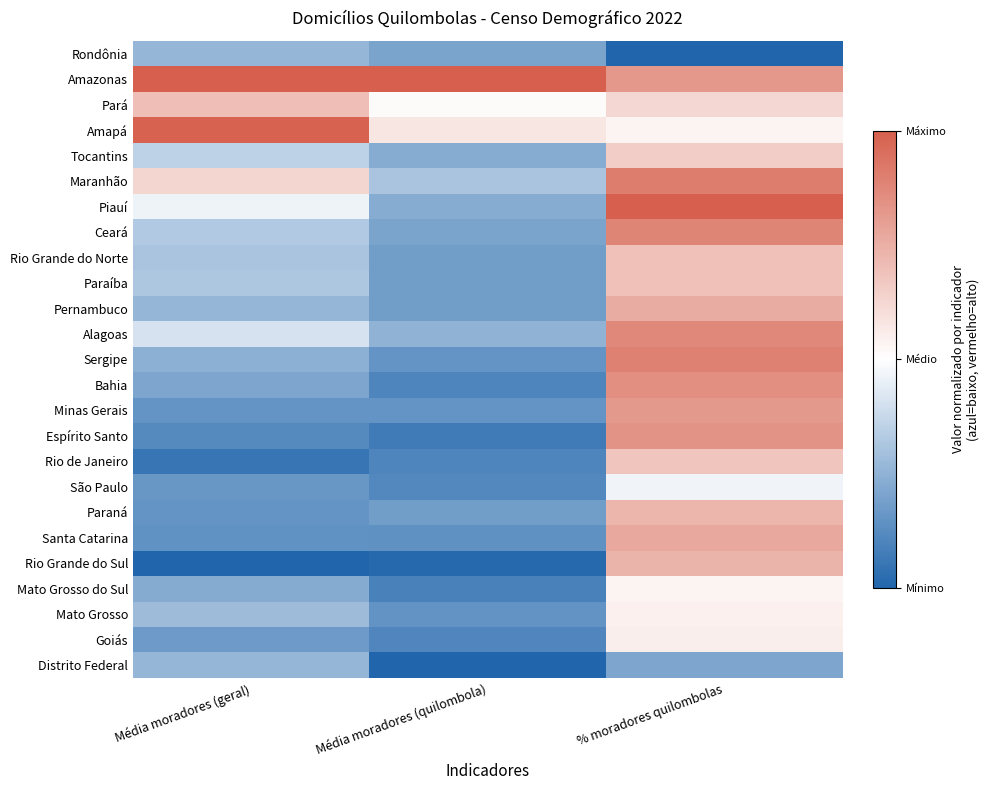

Which series changed the most between Média moradores (quilombola) and % moradores quilombolas?

Piauí